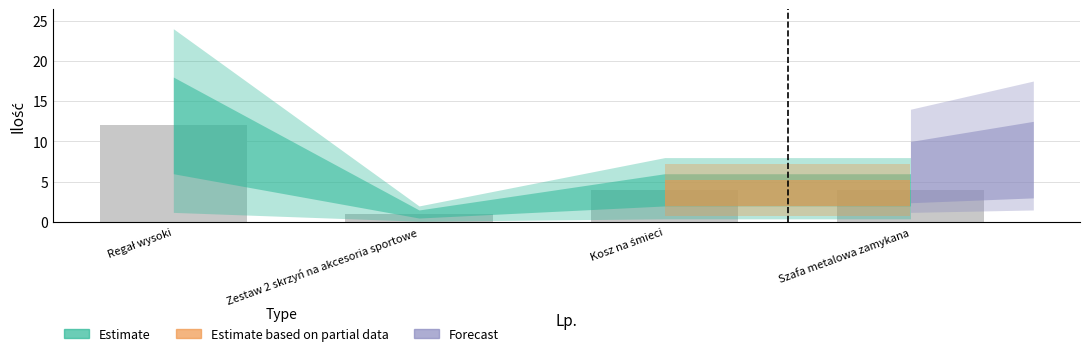

How many data points does each series have?

4